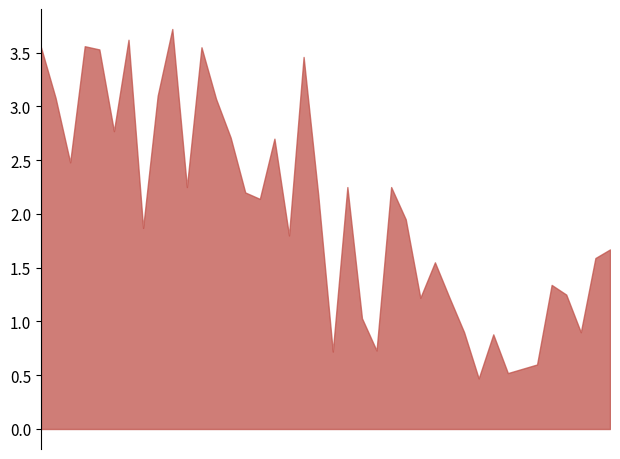

At which label does P1 reach its peak?

00:33